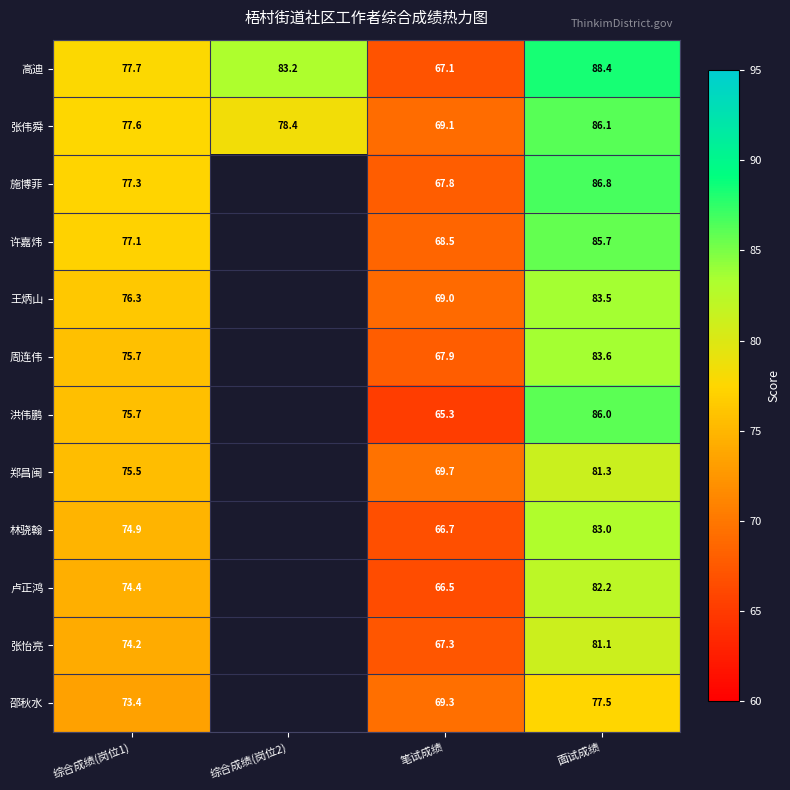

What is the maximum value shown in the chart?

88.4